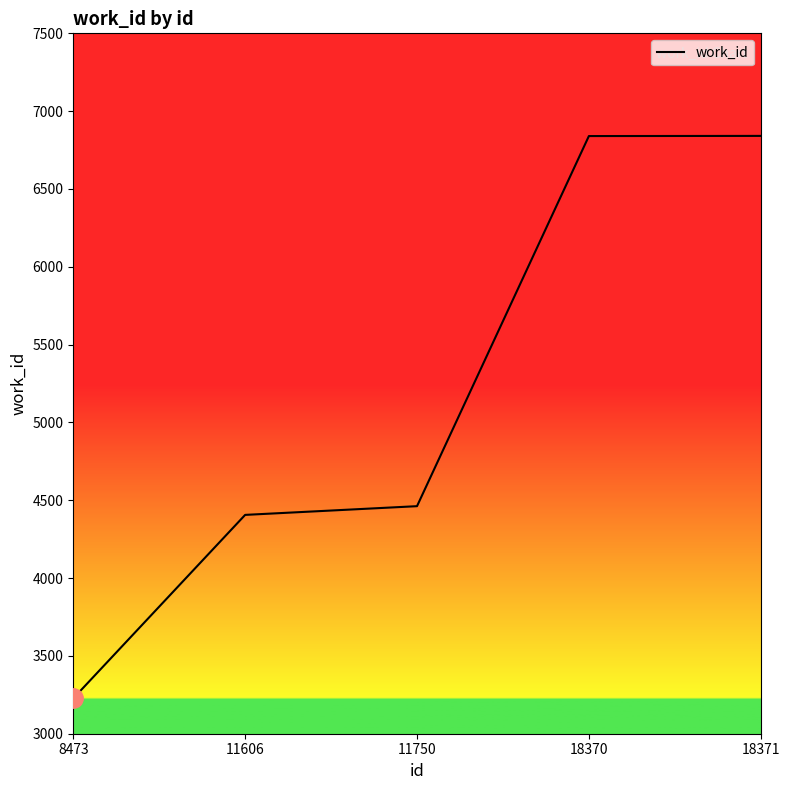

What is the ratio of the value at 11750 to the value at 18371?

0.7